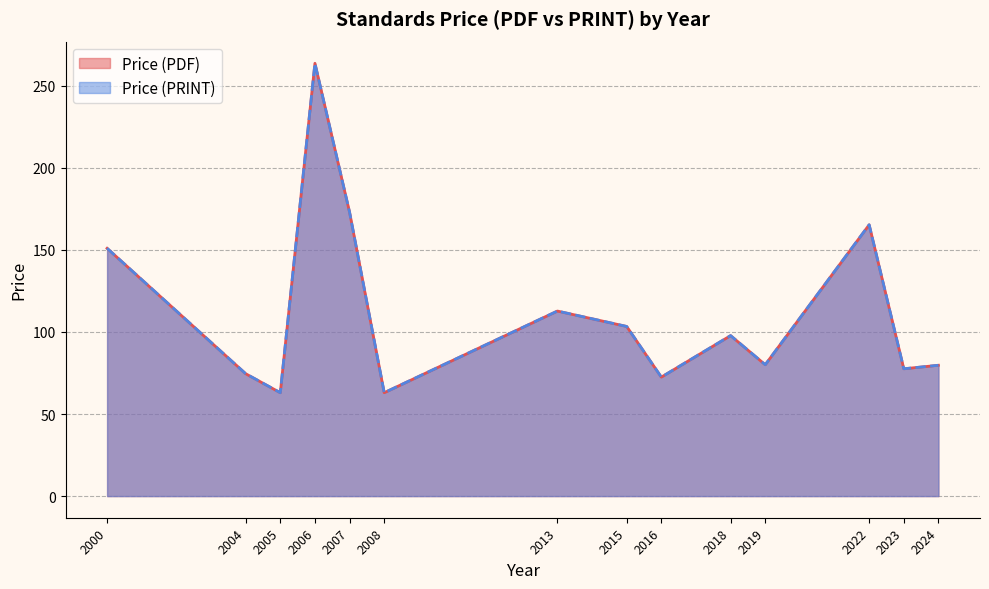

Which has a higher value, 2023 or 2018?

2018